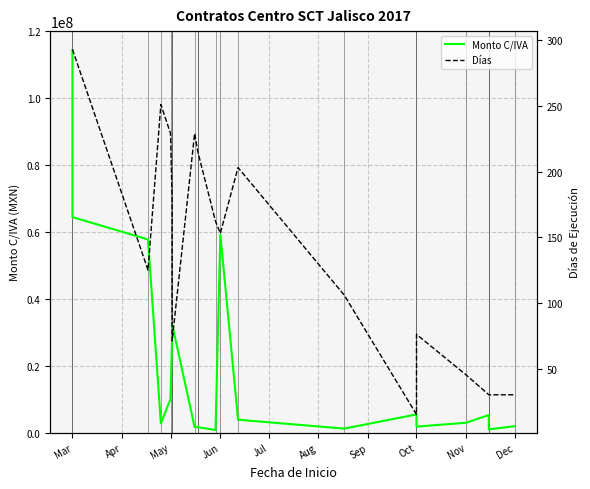

What is the label of the 9th point from the left?

Nov